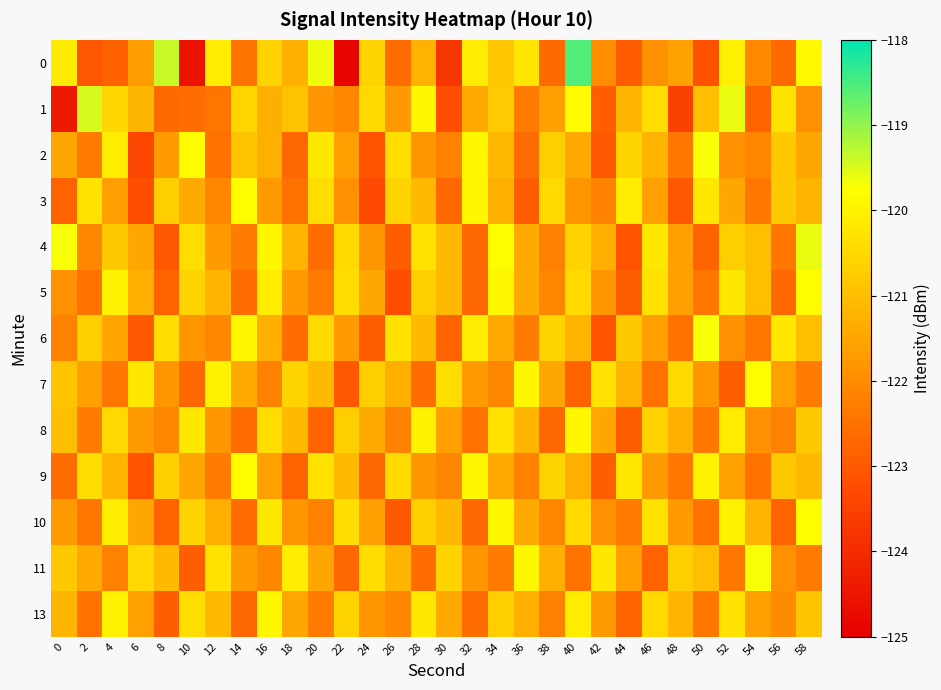

What is the total value across all series at 44?

-1582.6